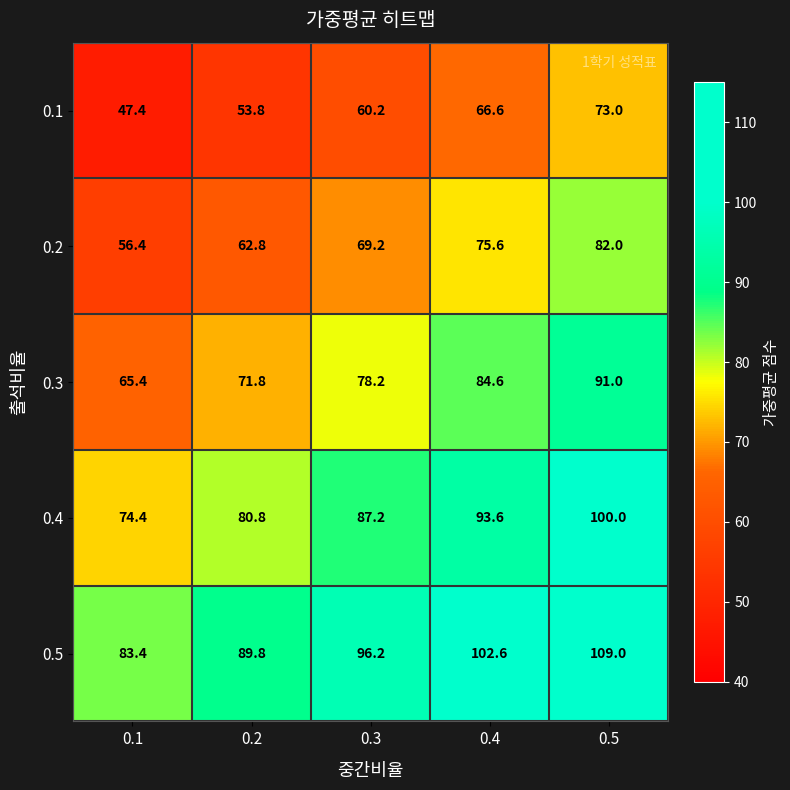

What is the sum of all 0.1 values?

301.0